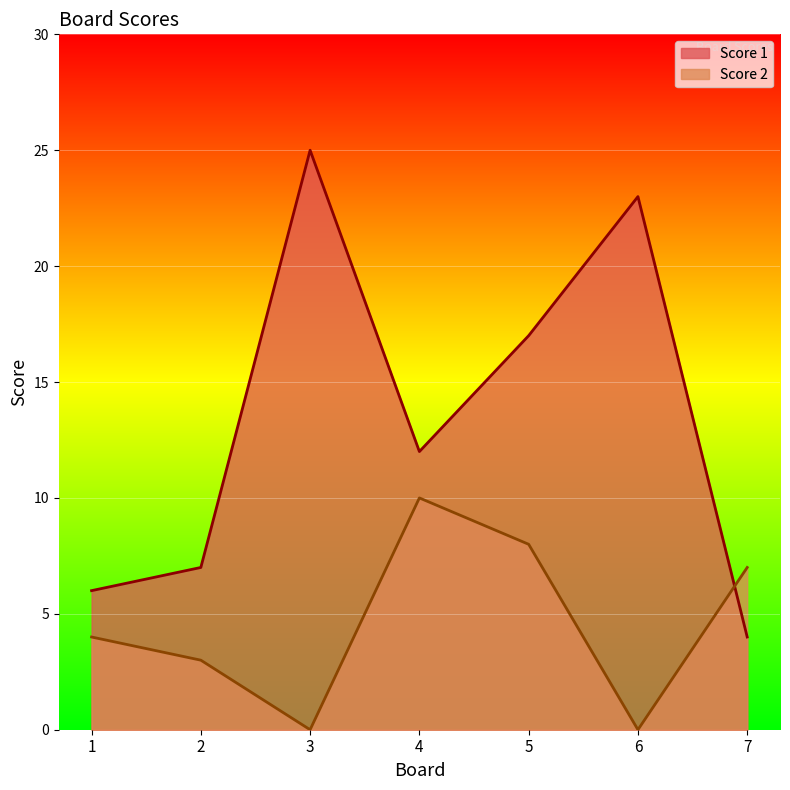

How many interior local valleys does the Score 1 series have?

1